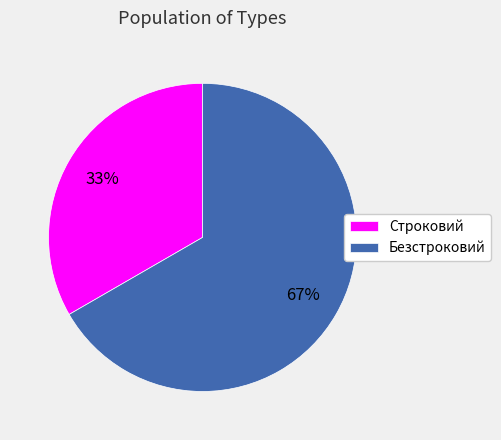

Which slice is the largest?

Безстроковий